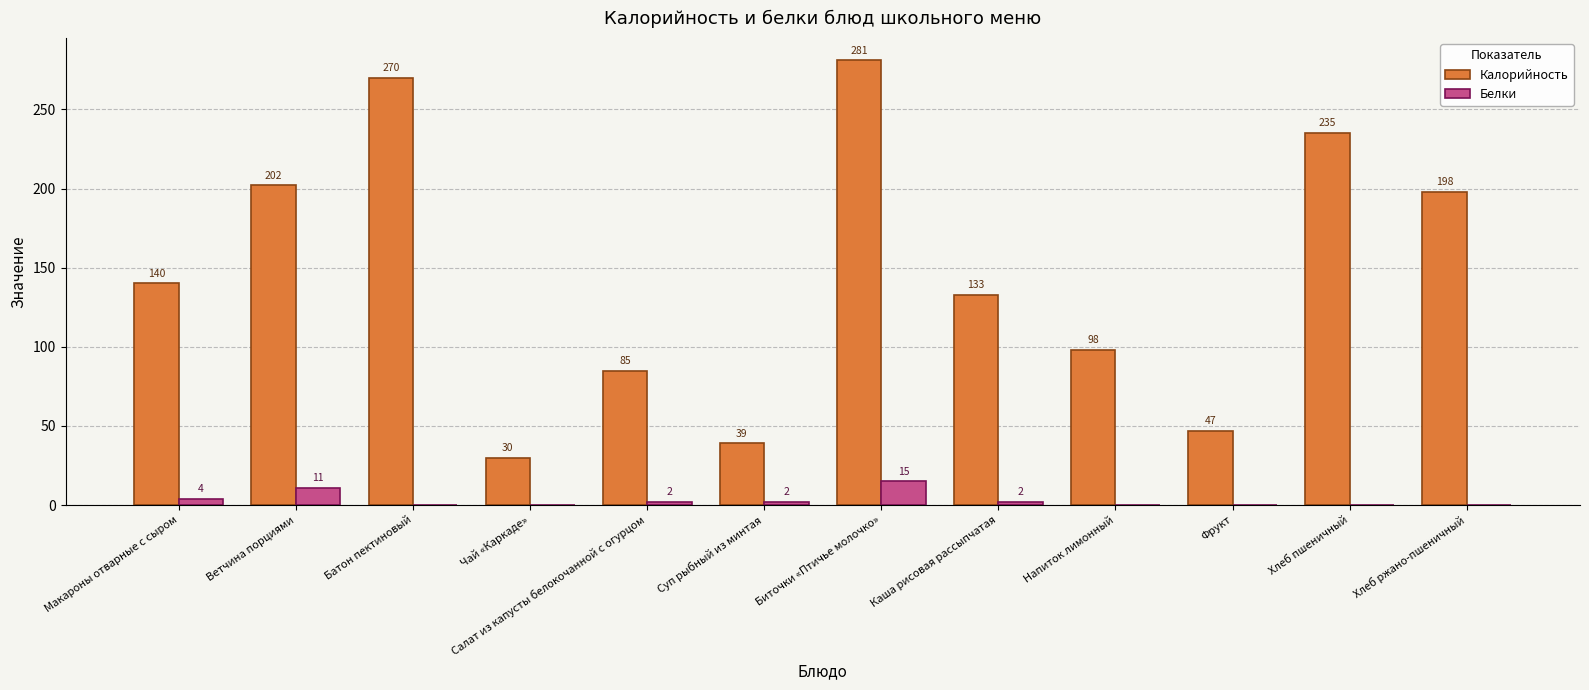

At which category is the sum across all series the highest?

Биточки «Птичье молочко»